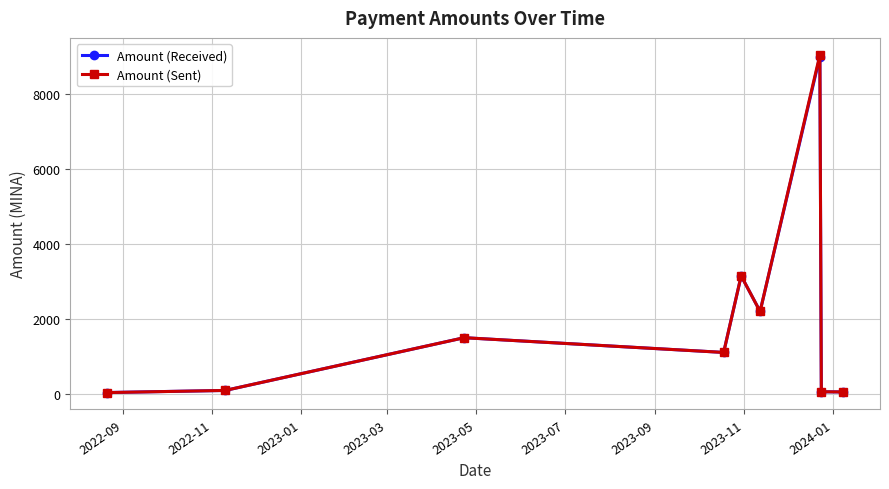

What is the difference between the second highest and minimum values in the Amount (Sent) series?

3113.9